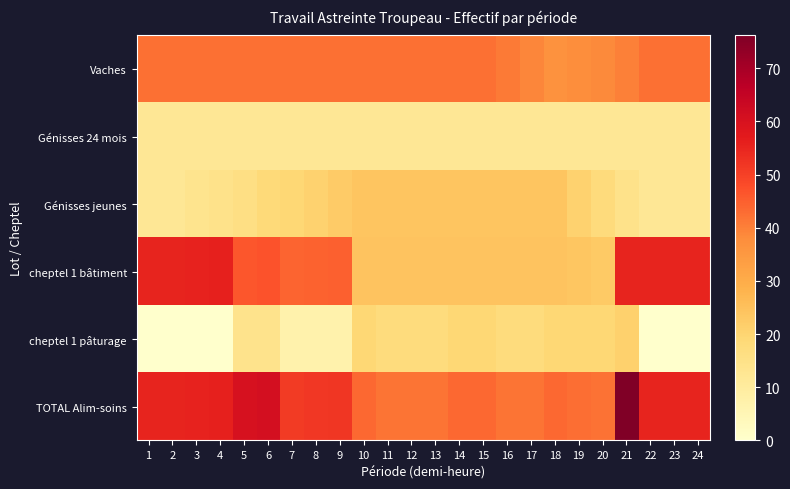

Which series changed the most between 6 and 15?

cheptel 1 bâtiment